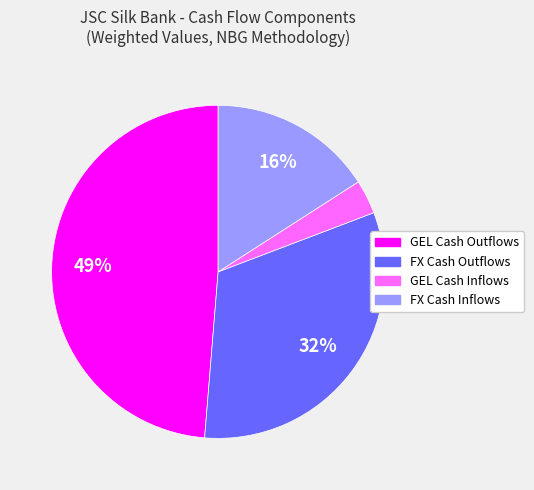

Do GEL Cash Outflows and FX Cash Outflows together represent more than half of the pie?

Yes